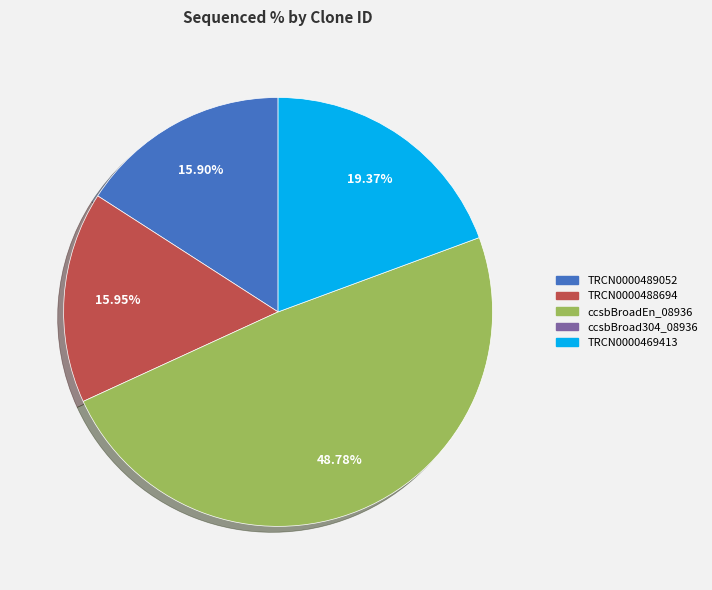

Is there a majority slice in this chart?

No